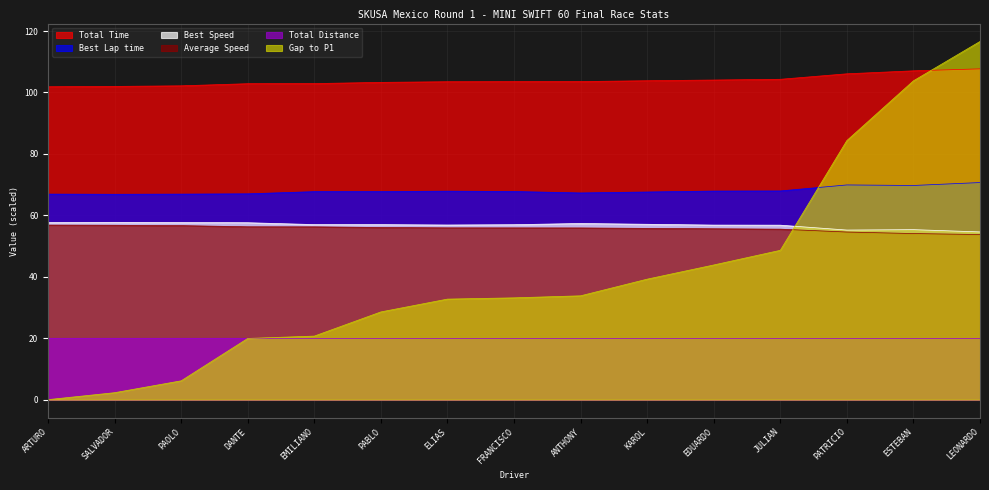

Read the Total Distance value at ELIAS.

20.1